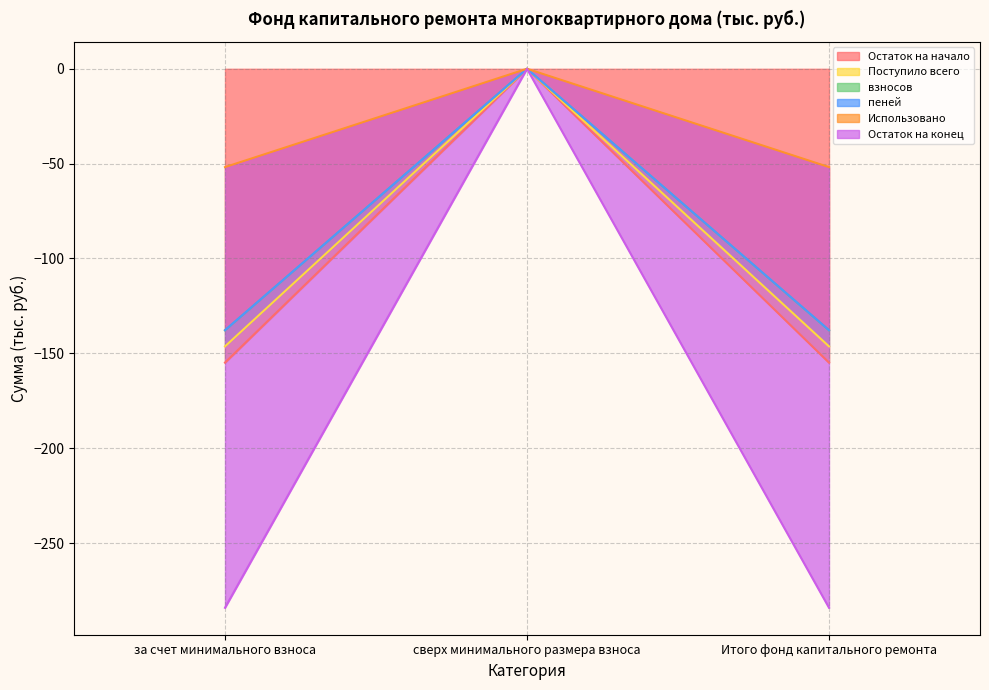

Which category has the lowest value in the пеней series?

за счет минимального взноса